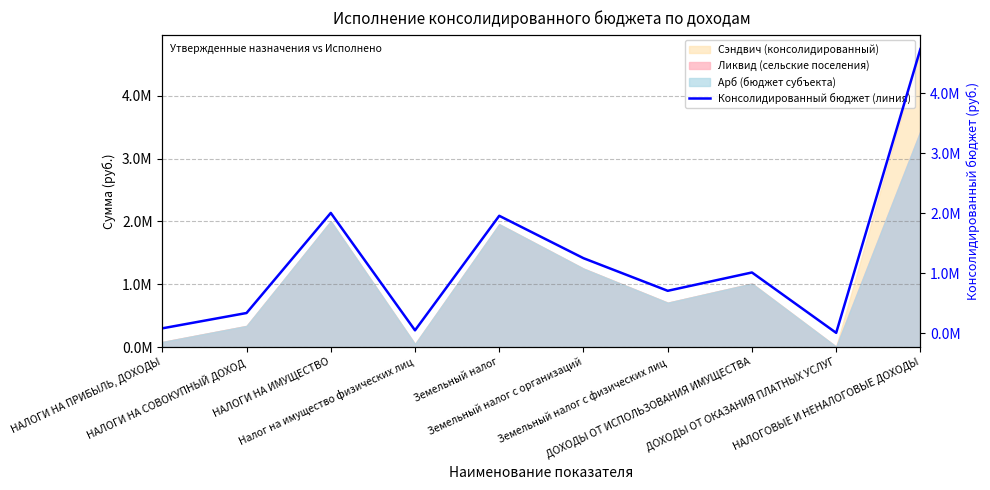

Is it true that the value at ДОХОДЫ ОТ ИСПОЛЬЗОВАНИЯ ИМУЩЕСТВА is 1012019.3?

True